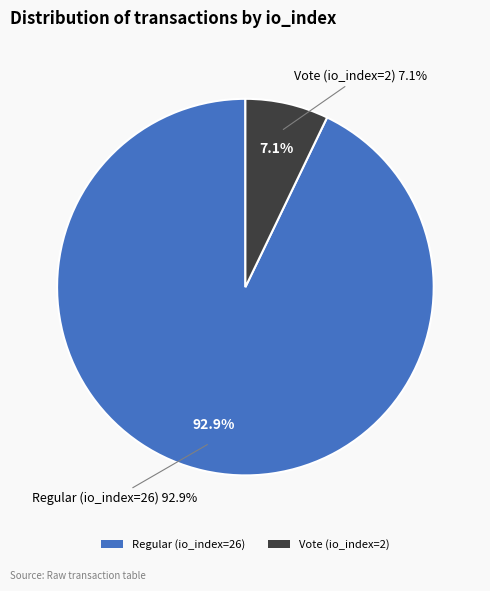

Does Vote (io_index=2) represent more than half of the total?

No